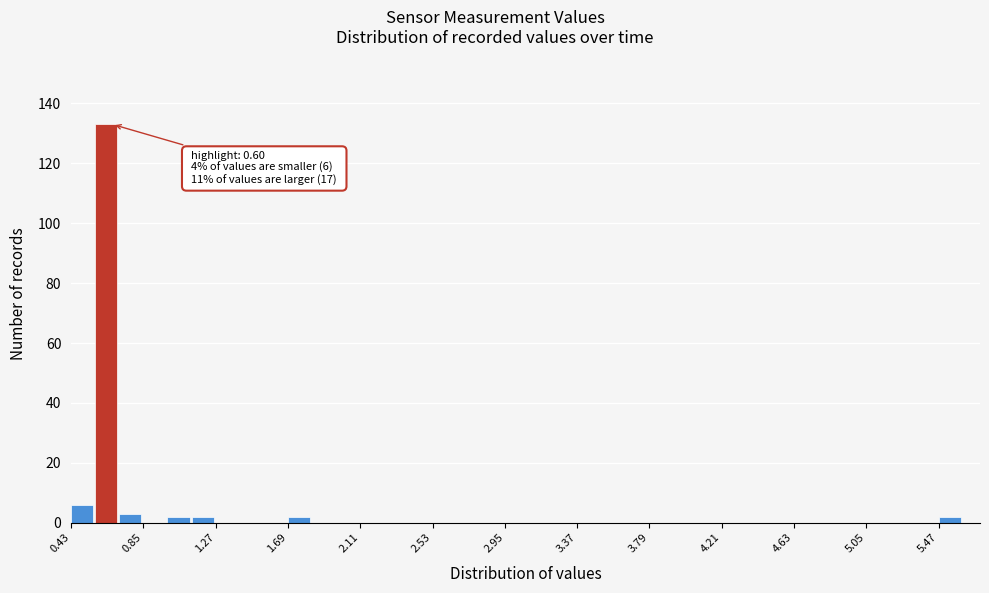

Read against the x-axis, roughly where is the centre of the tallest bar?

0.65